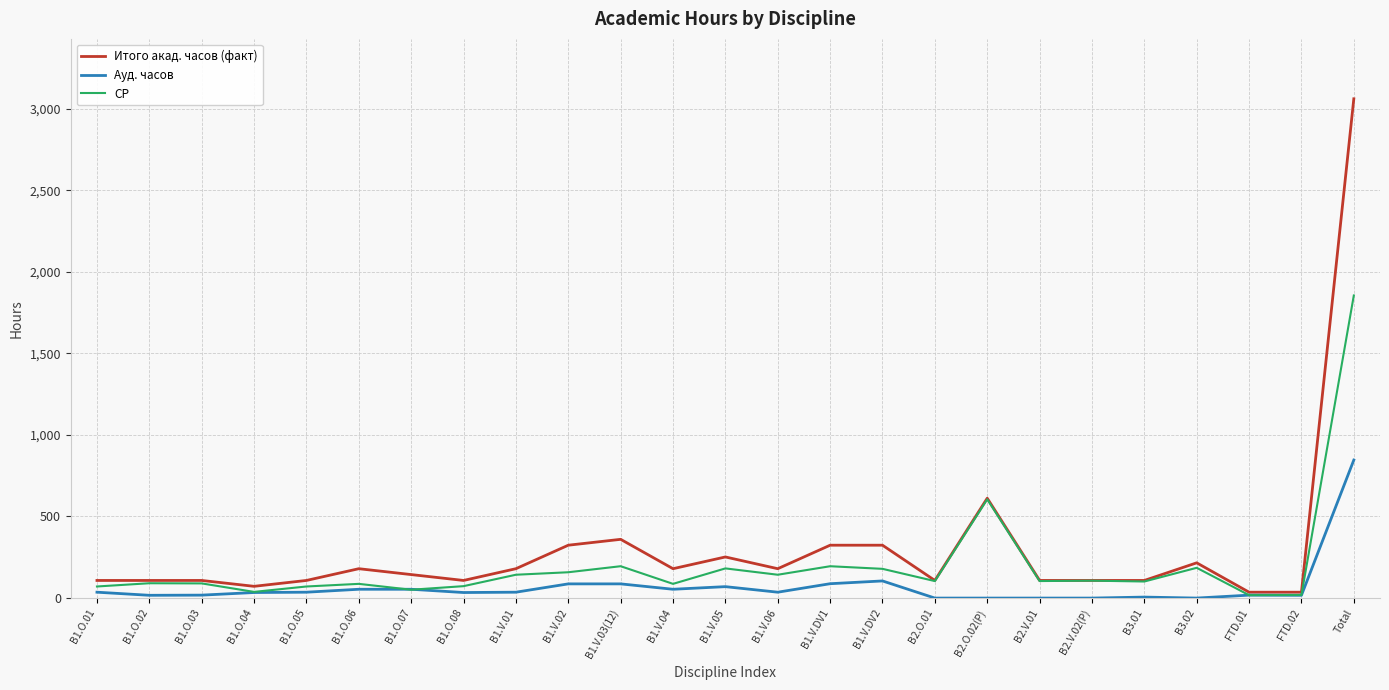

At which label is СР closest to 936?

B2.O.02(P)